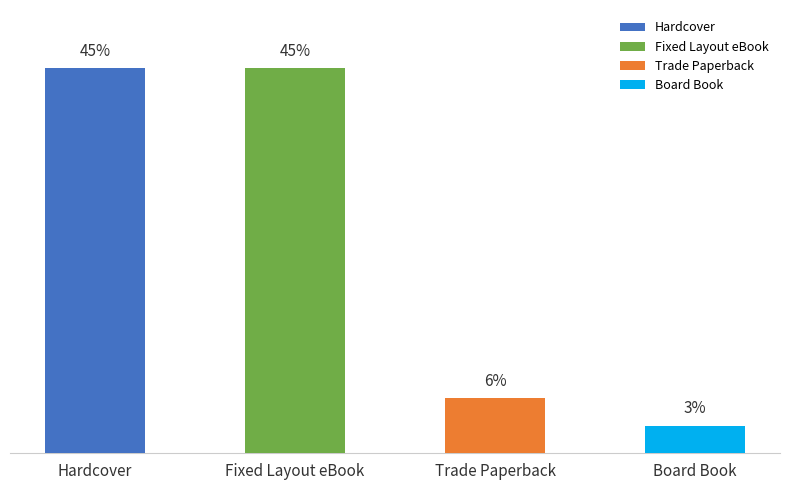

The value at Board Book is 2. True or false?

False